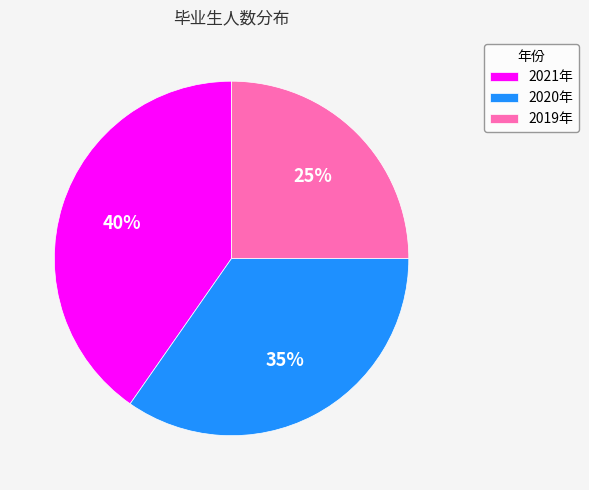

True or false: 2020年 accounts for 43% of the total.

False